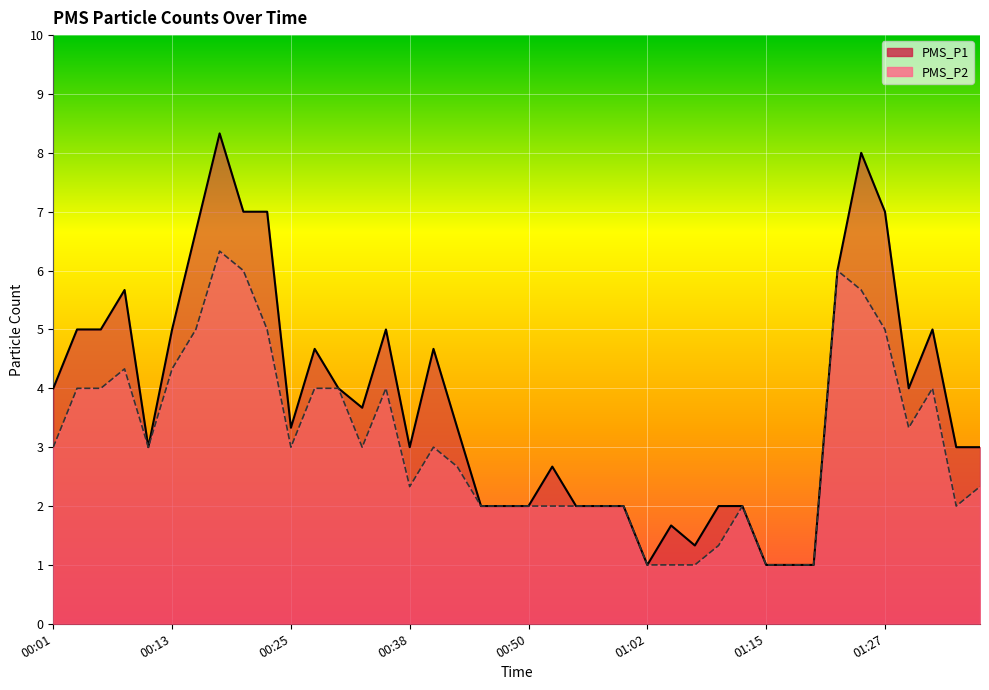

What is the difference between the second highest and minimum values in the PMS_P2 series?

5.0